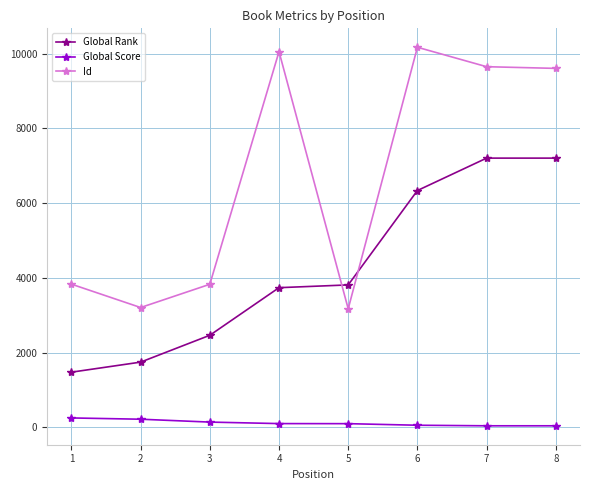

What is the value of the Global Rank point at the 3rd from the left?

2466